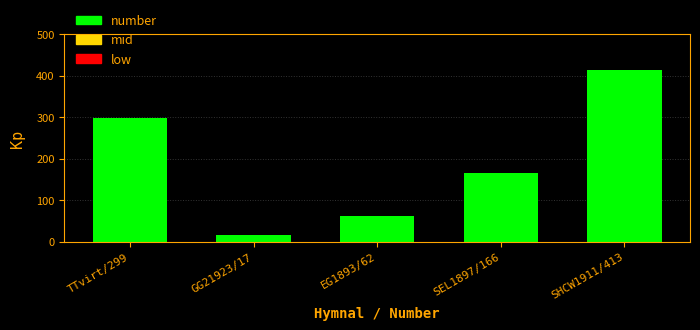

Rank the categories by value from highest to lowest.

SHCW1911/413, TTvirt/299, SEL1897/166, EG1893/62, GG21923/17